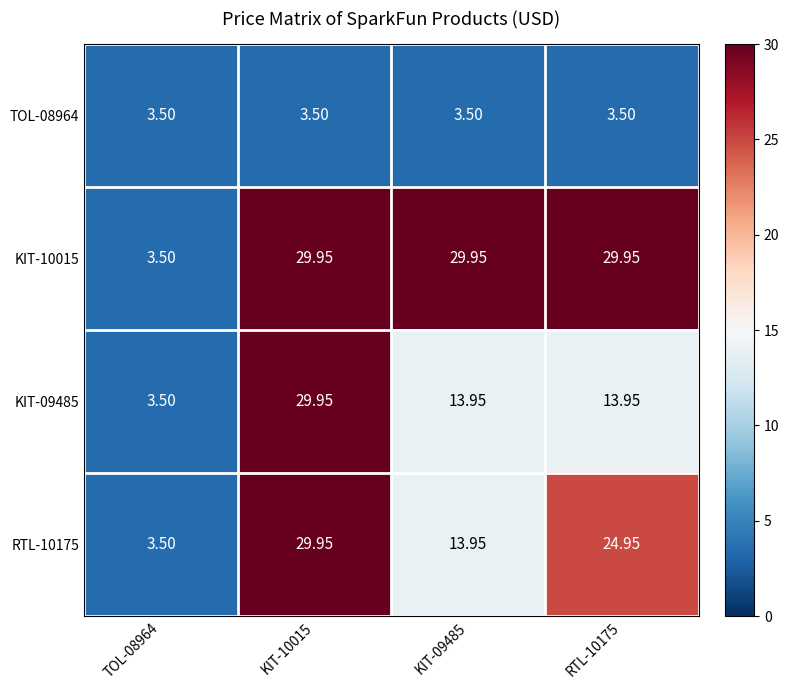

Count the number of data series in this chart.

4